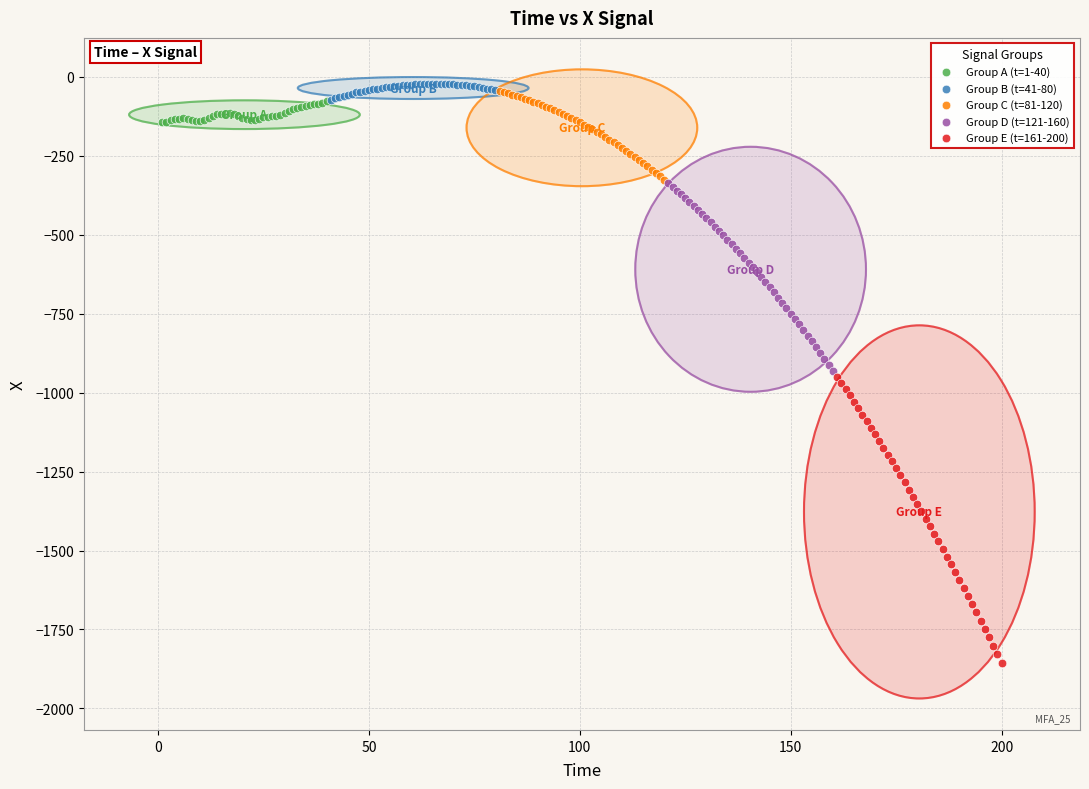

Which series reaches the minimum Y coordinate?

Group E (t=161-200)